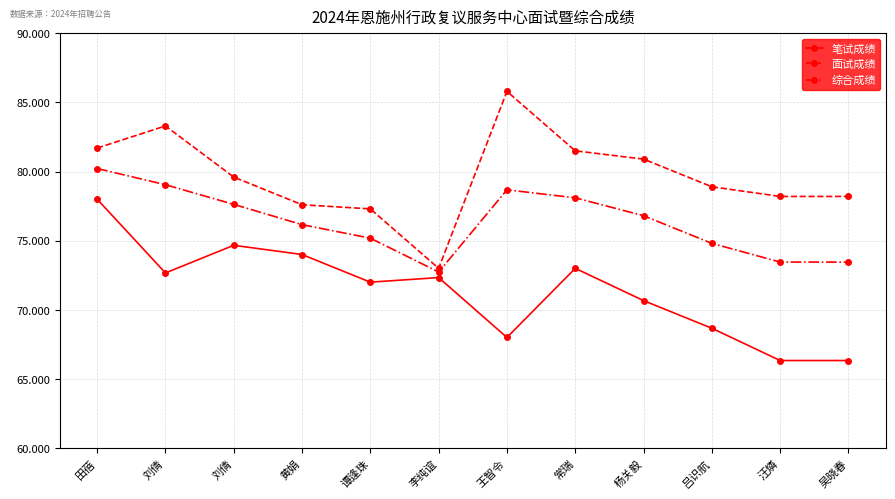

What is the difference between the maximum and minimum values in the 面试成绩 series?

12.8